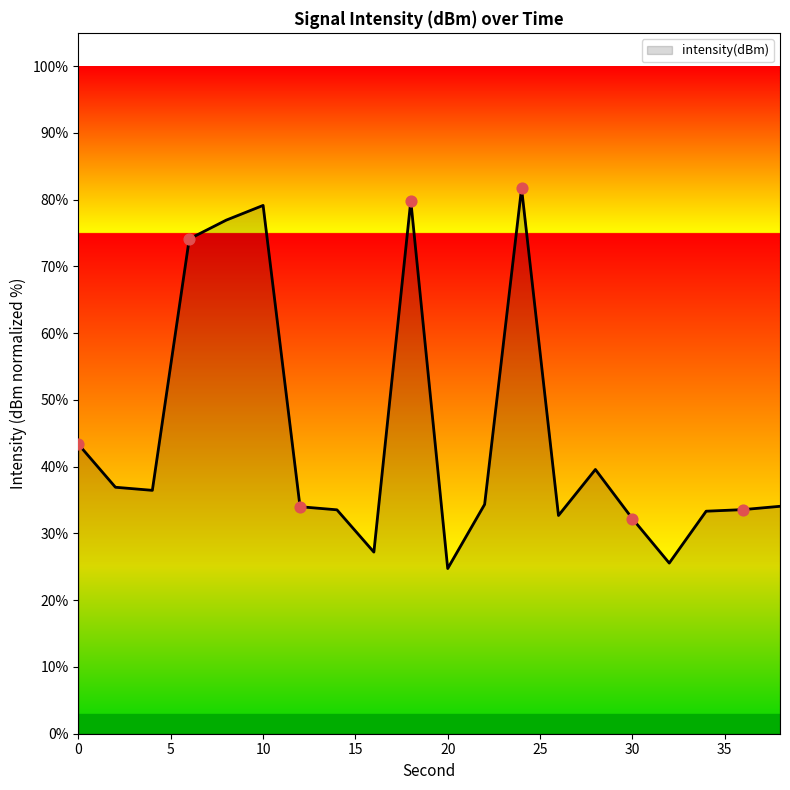

What is the minimum value shown in the chart?

24.8